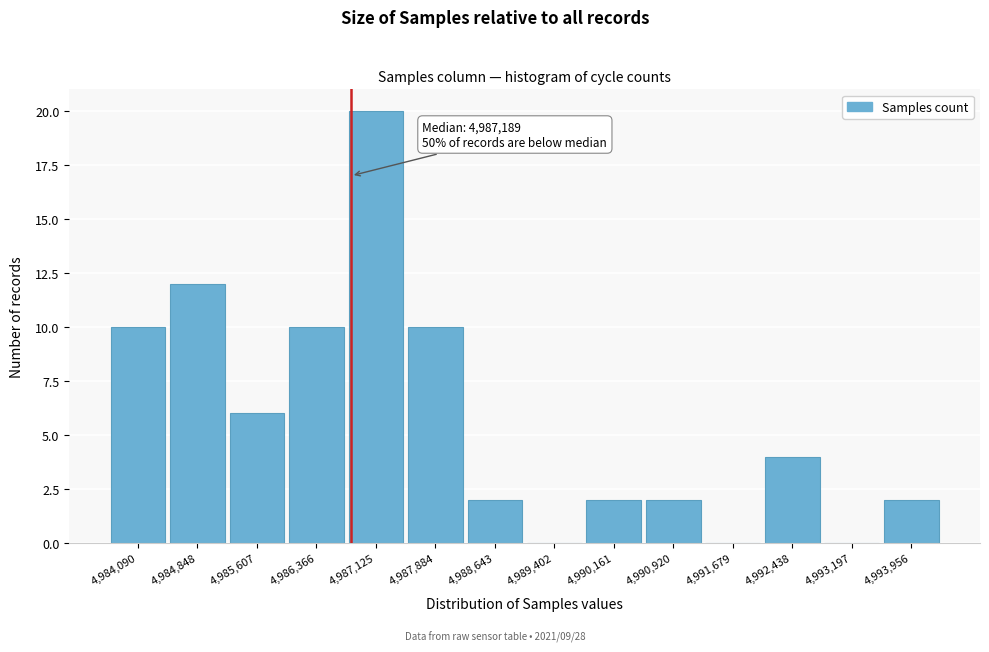

Reading left to right, list all the values displayed in this chart.

4,984,090=10	4,984,848=12	4,985,607=6	4,986,366=10	4,987,125=20	4,987,884=10	4,988,643=2	4,989,402=0	4,990,161=2	4,990,920=2	4,991,679=0	4,992,438=4	4,993,197=0	4,993,956=2